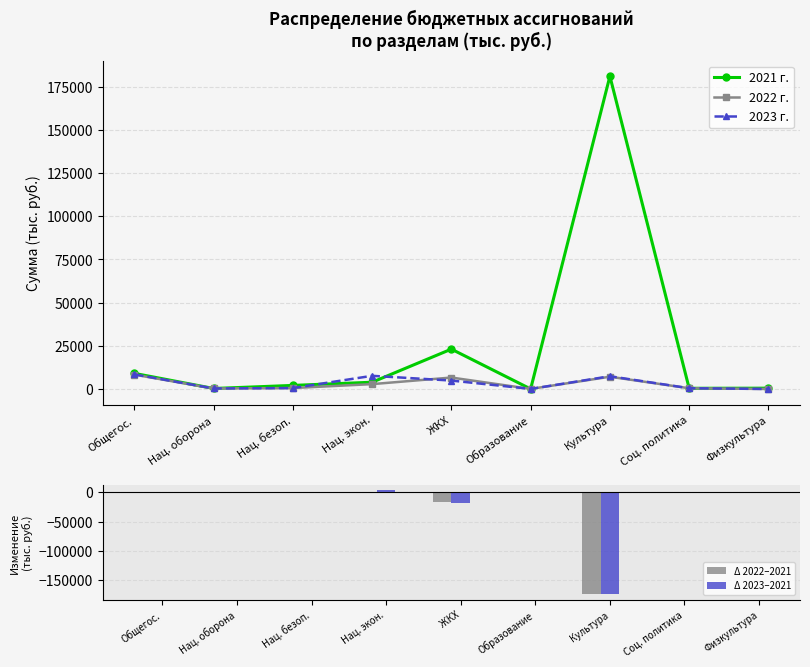

What position from the left is Нац. безоп.?

3